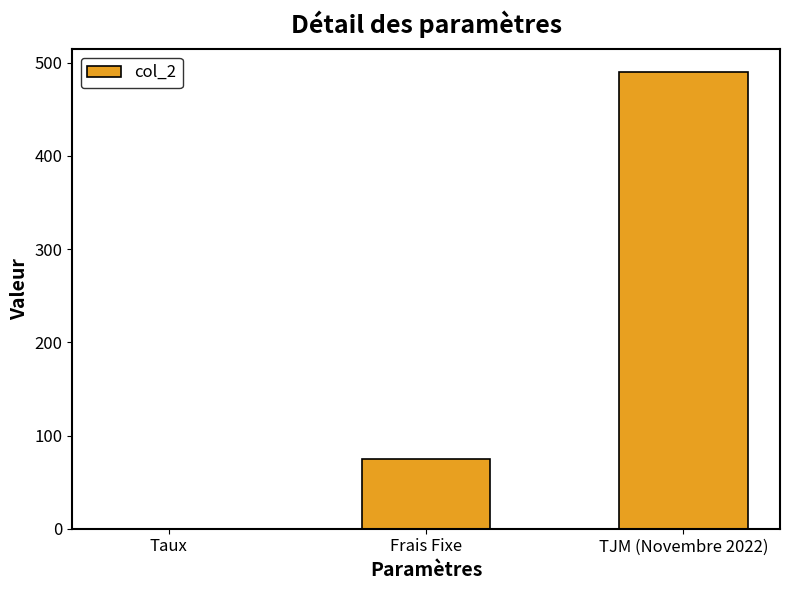

Reading right to left, list all the values displayed in this chart.

490.0	75.0	0.1